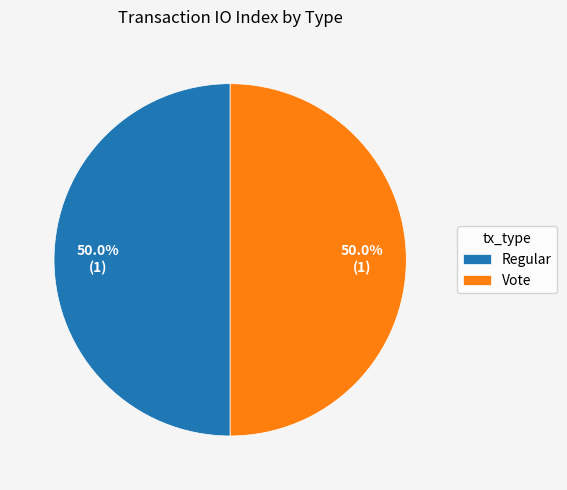

Is the sum of Regular and Vote greater than half?

Yes